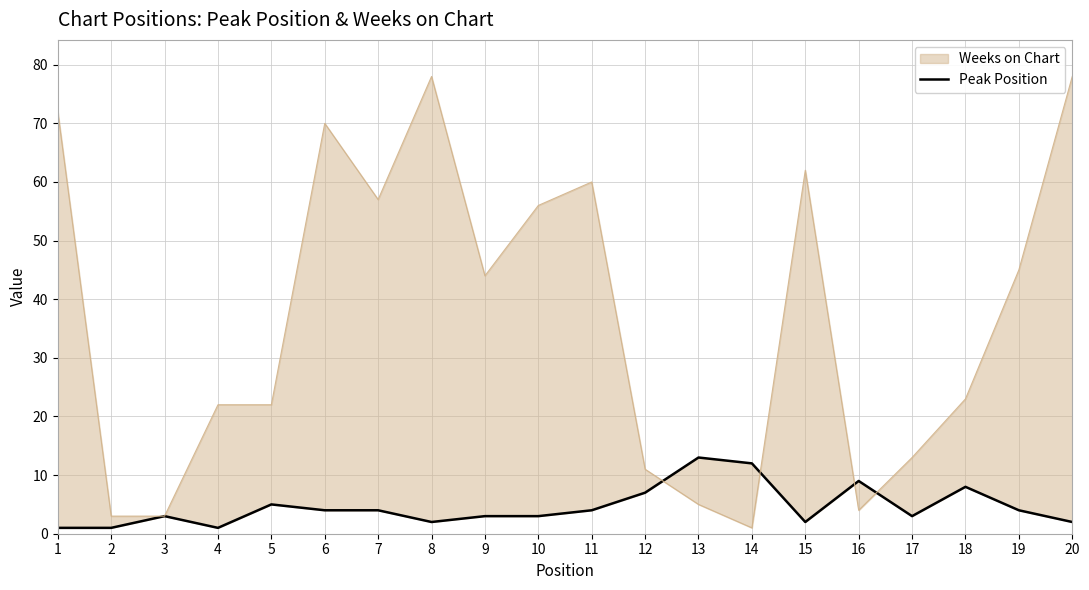

True or false: the data shows 3 at 9.

True